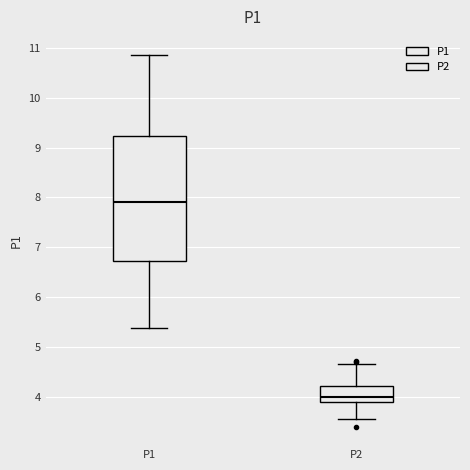

Reading left to right, read every box against the y-axis: the position of its median line, the range the box covers, and the ends of its whiskers. The values are not printed on the chart, so give them approximately, as read against the axis.

P1: median 7.9, box 6.7 to 9.2, whiskers 5.4 to 10.9
P2: median 4.0, box 3.9 to 4.2, whiskers 3.6 to 4.7